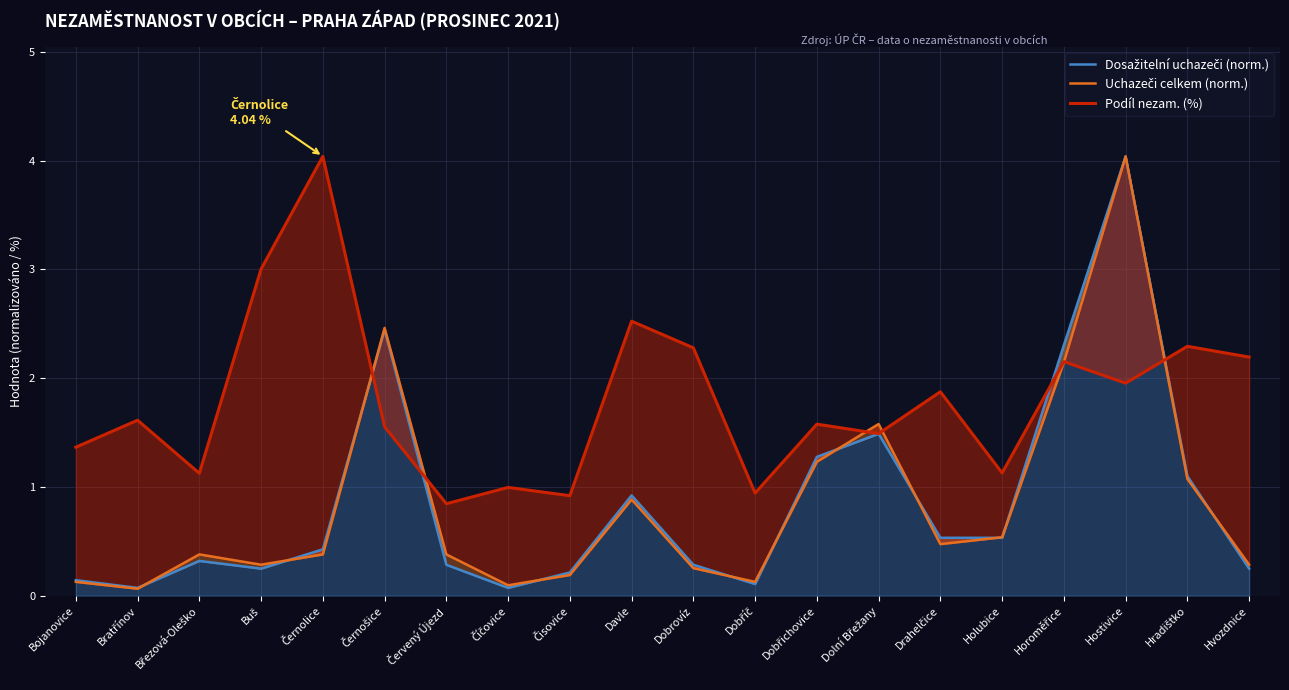

What is the sum of the Podíl nezam. (%) values at Dobřichovice and Červený Újezd?

2.4